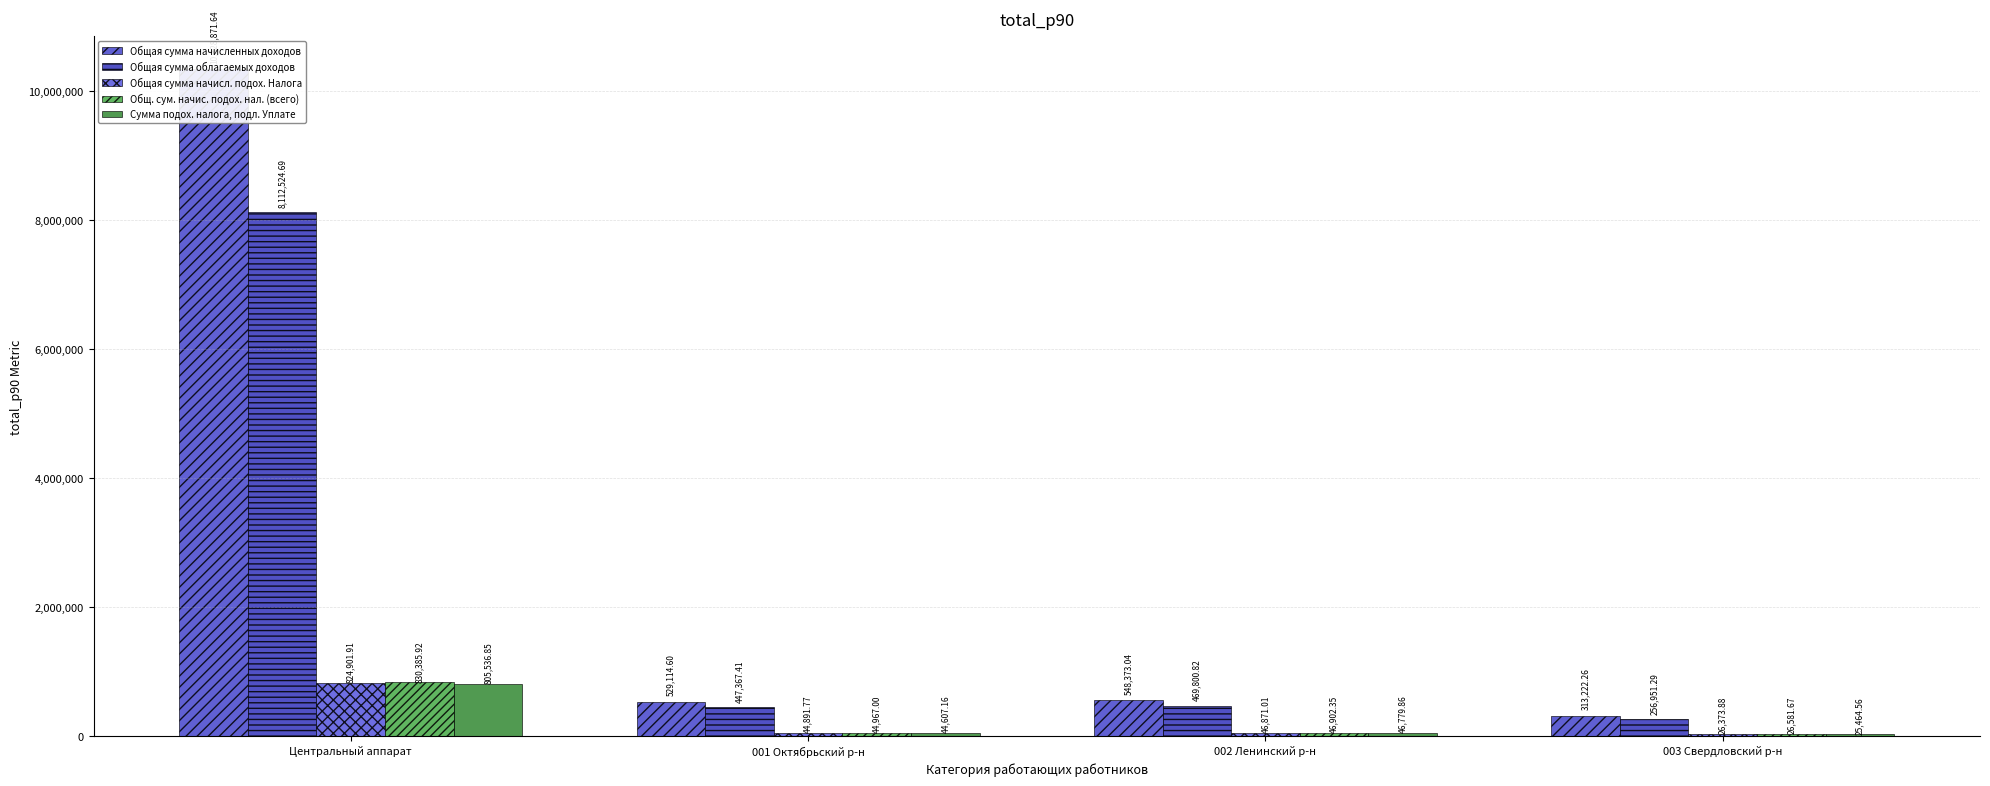

What is the difference between the highest and lowest values at 002 Ленинский р-н?

501593.2